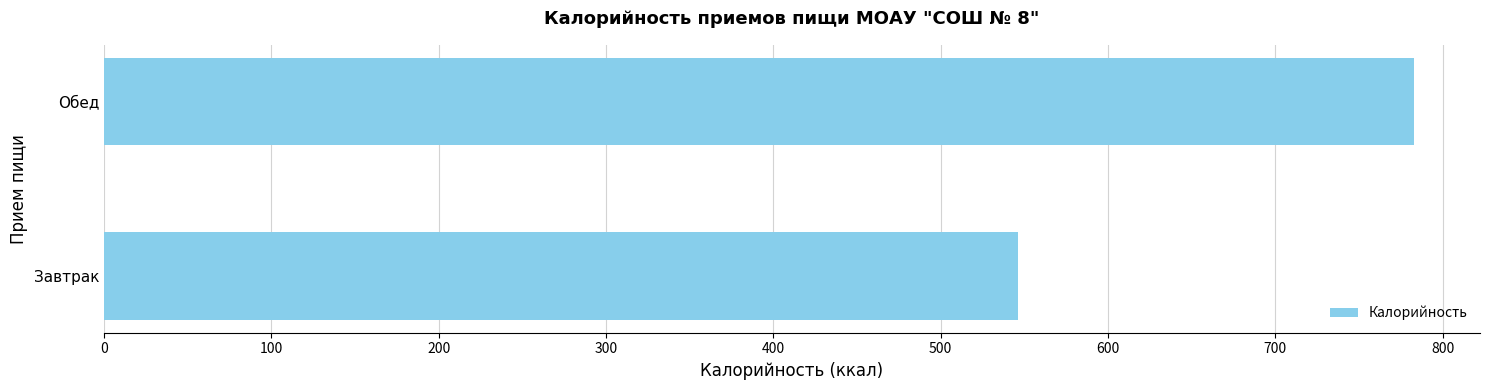

What is the change in value from Завтрак to Обед?

+236.9